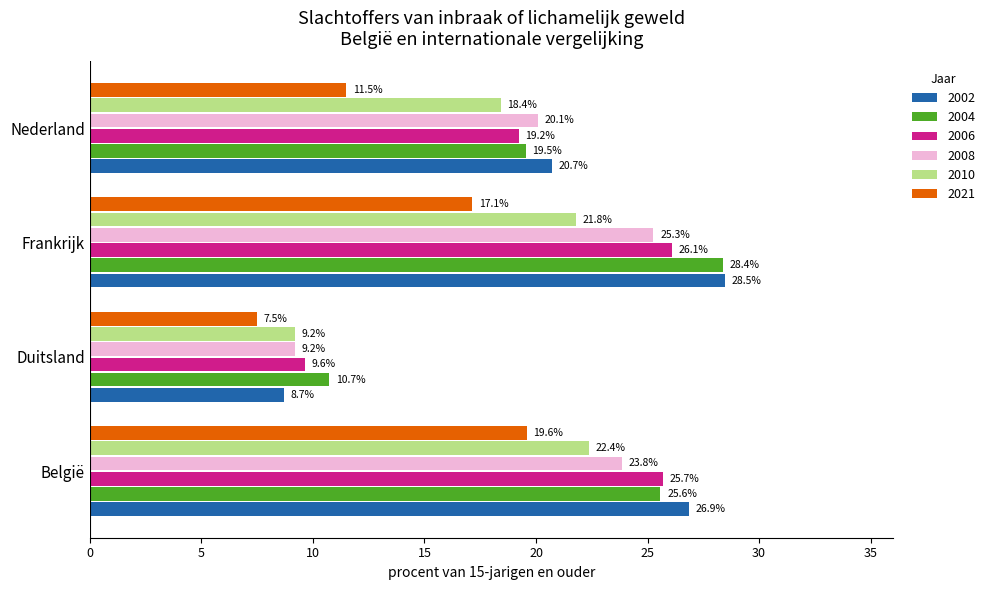

What is the greatest value displayed?

28.5